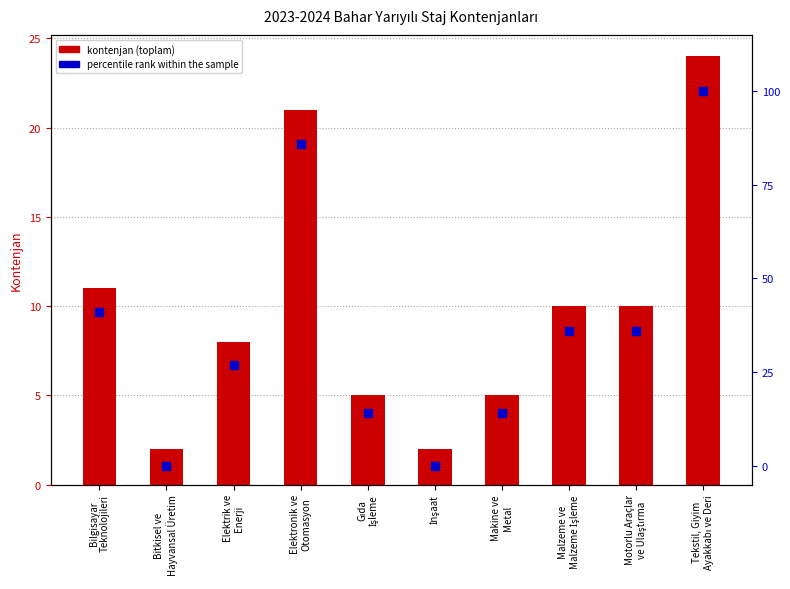

Is the value of kontenjan at Bitkisel ve
Hayvansal Üretim greater than the value of percentile rank within the sample at Tekstil, Giyim
Ayakkabı ve Deri?

No